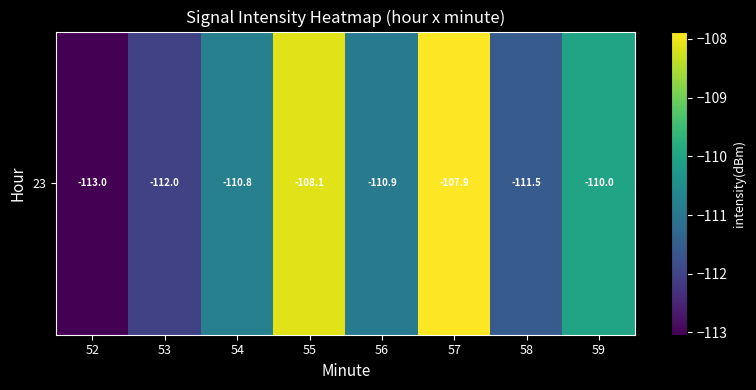

At which category does the chart reach its peak across all series?

57